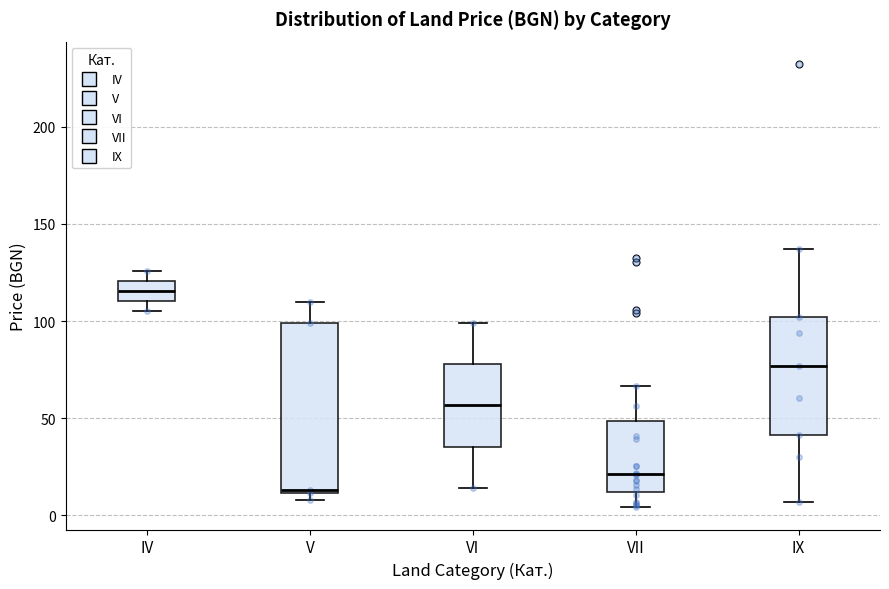

Which box's median line is the highest?

IV